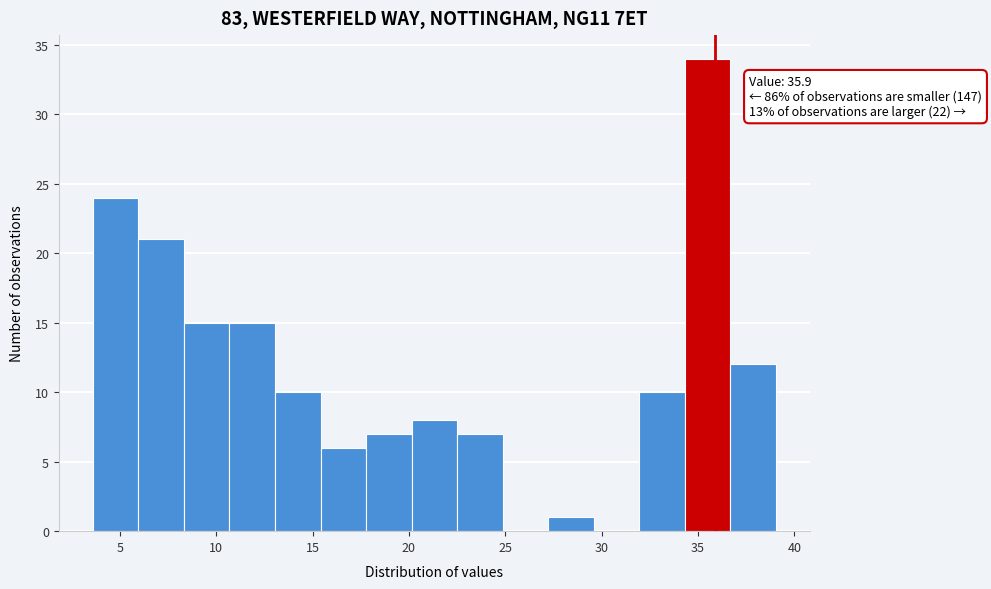

Which range on the x-axis has the tallest bar?

34.5 to 36.5